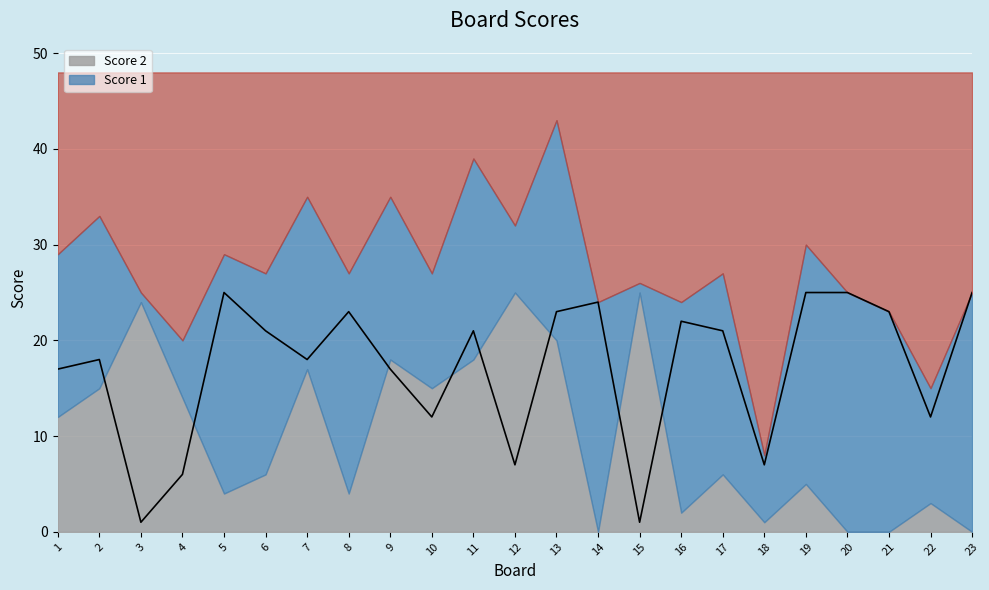

True or false: the data shows 23 at 13.

True